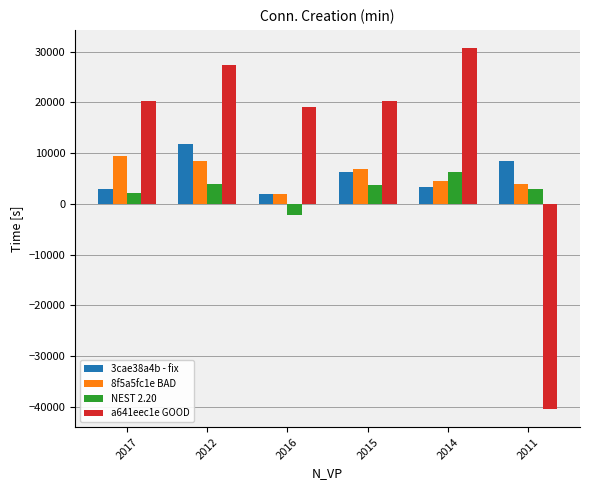

At which label does 8f5a5fc1e BAD reach its minimum?

2016